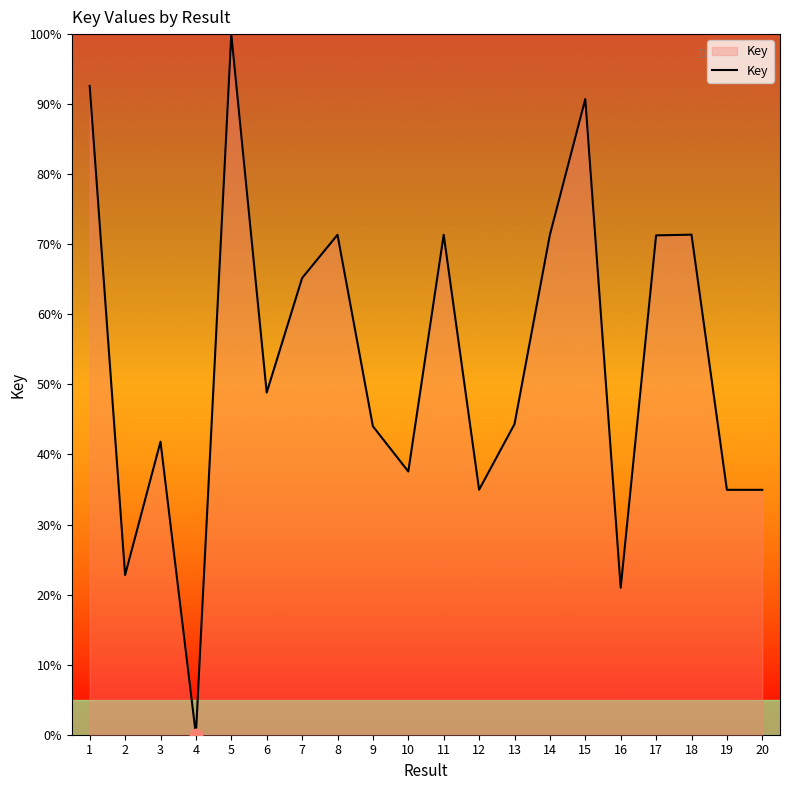

Which has a higher value, 4 or 7?

7